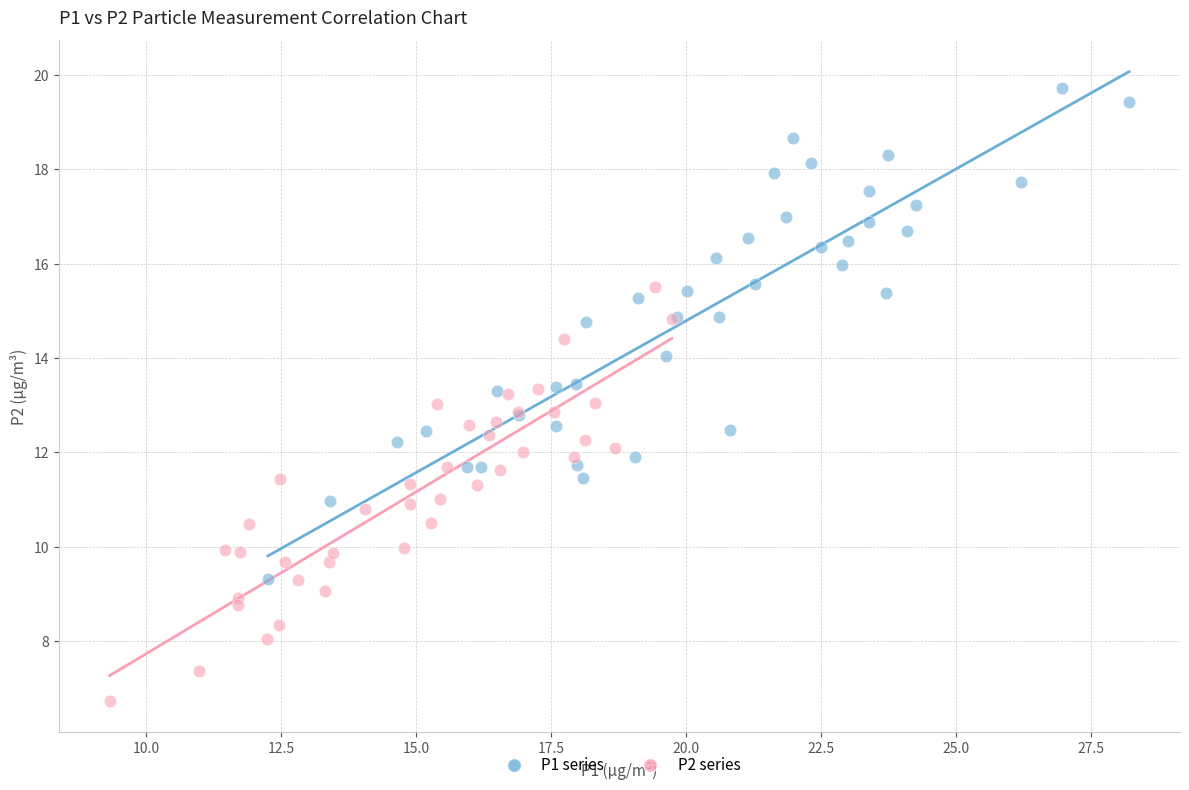

Which series reaches the minimum Y coordinate?

P2 series